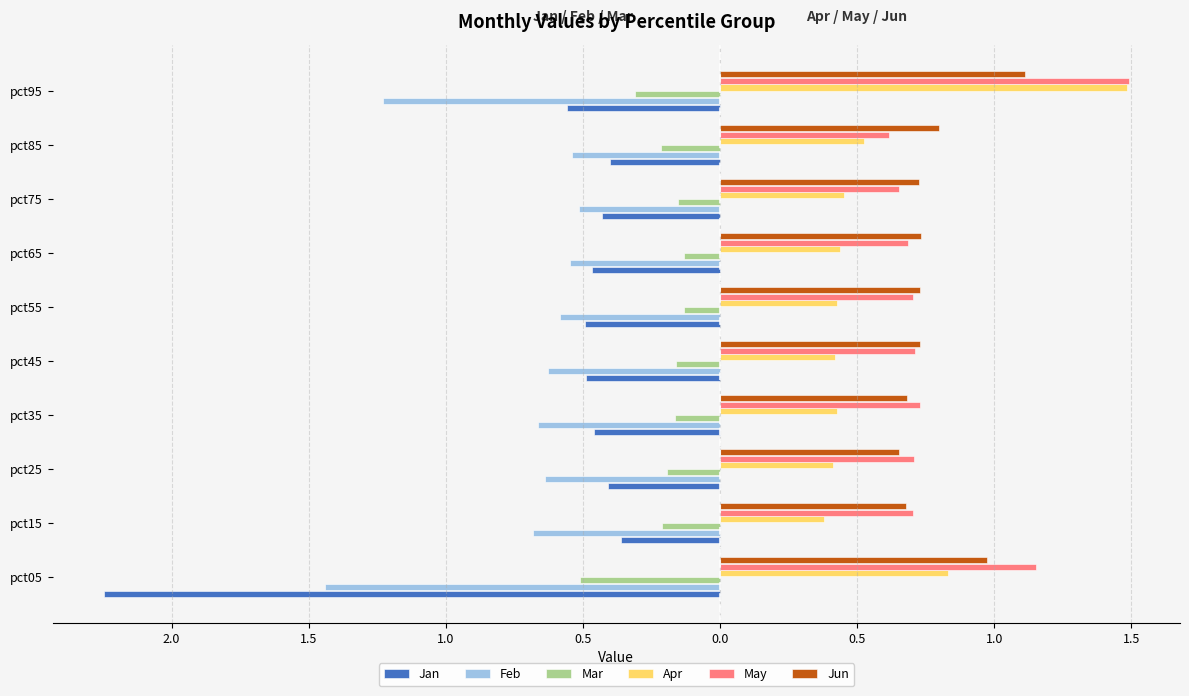

What is the difference between the second highest and second lowest values in the Feb series?

0.7